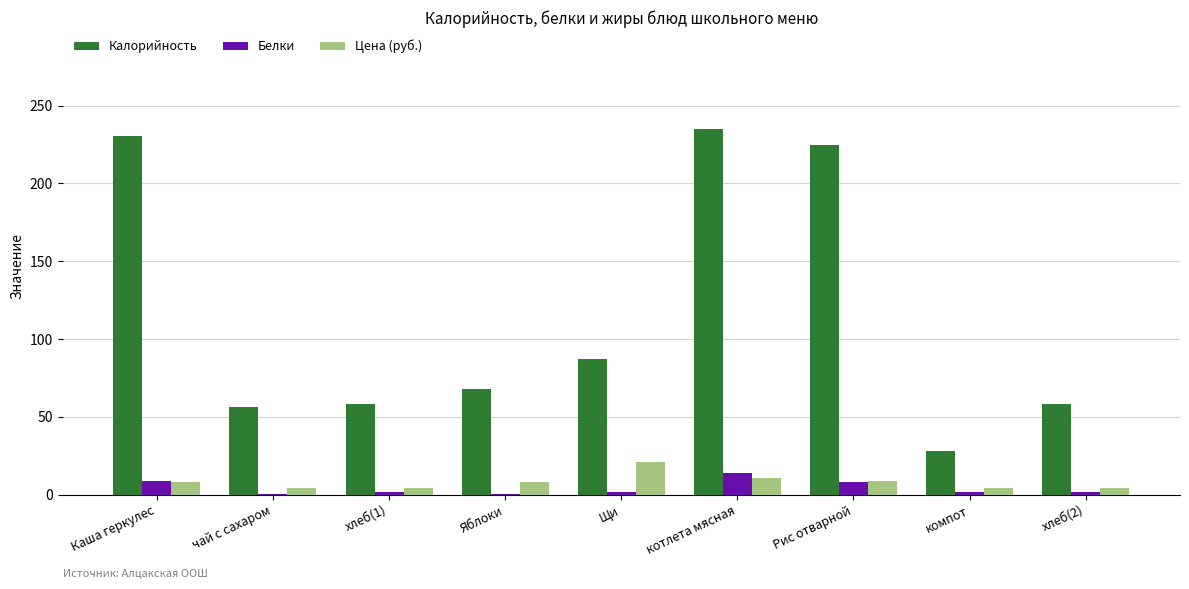

What is the total value across all series at Каша геркулес?

247.3